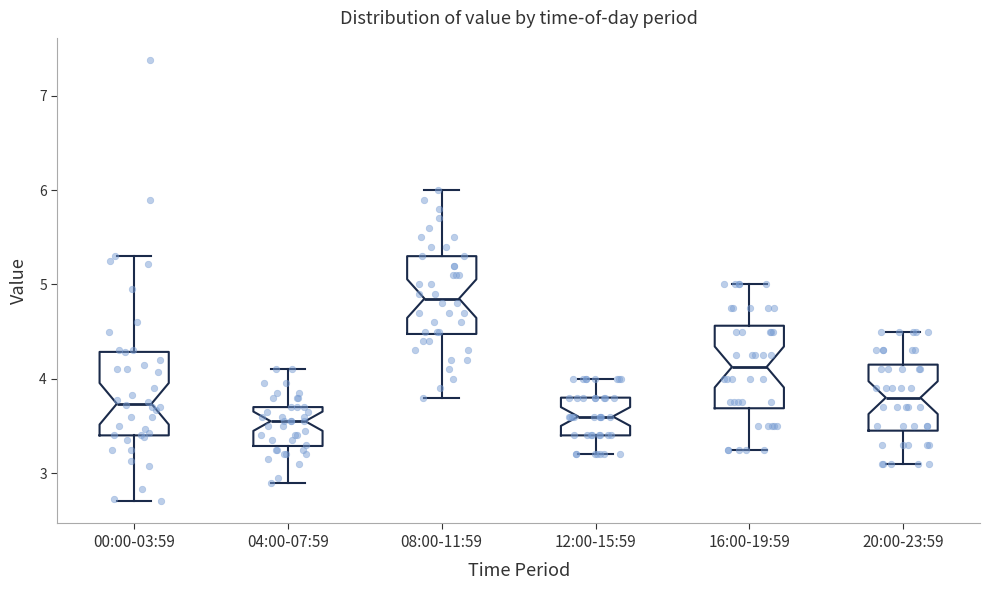

Reading left to right, read every box against the y-axis: the position of its median line, the range the box covers, and the ends of its whiskers. The values are not printed on the chart, so give them approximately, as read against the axis.

00:00-03:59: median 3.7, box 3.4 to 4.3, whiskers 2.7 to 5.3
04:00-07:59: median 3.6, box 3.3 to 3.7, whiskers 2.9 to 4.1
08:00-11:59: median 4.9, box 4.5 to 5.3, whiskers 3.8 to 6.0
12:00-15:59: median 3.6, box 3.4 to 3.8, whiskers 3.2 to 4.0
16:00-19:59: median 4.1, box 3.7 to 4.6, whiskers 3.3 to 5.0
20:00-23:59: median 3.8, box 3.5 to 4.2, whiskers 3.1 to 4.5